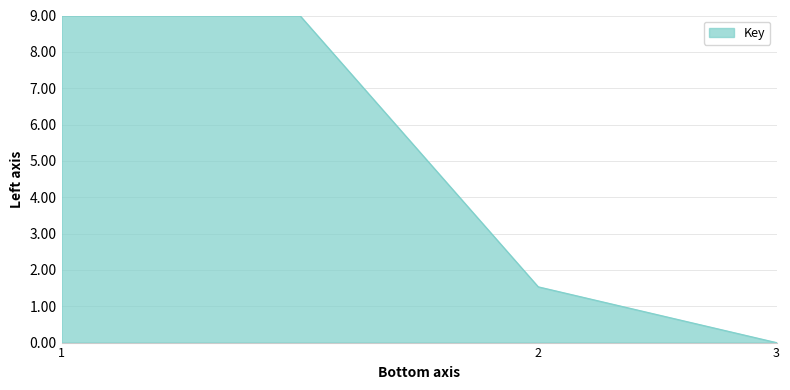

What is the greatest value displayed?

9.0